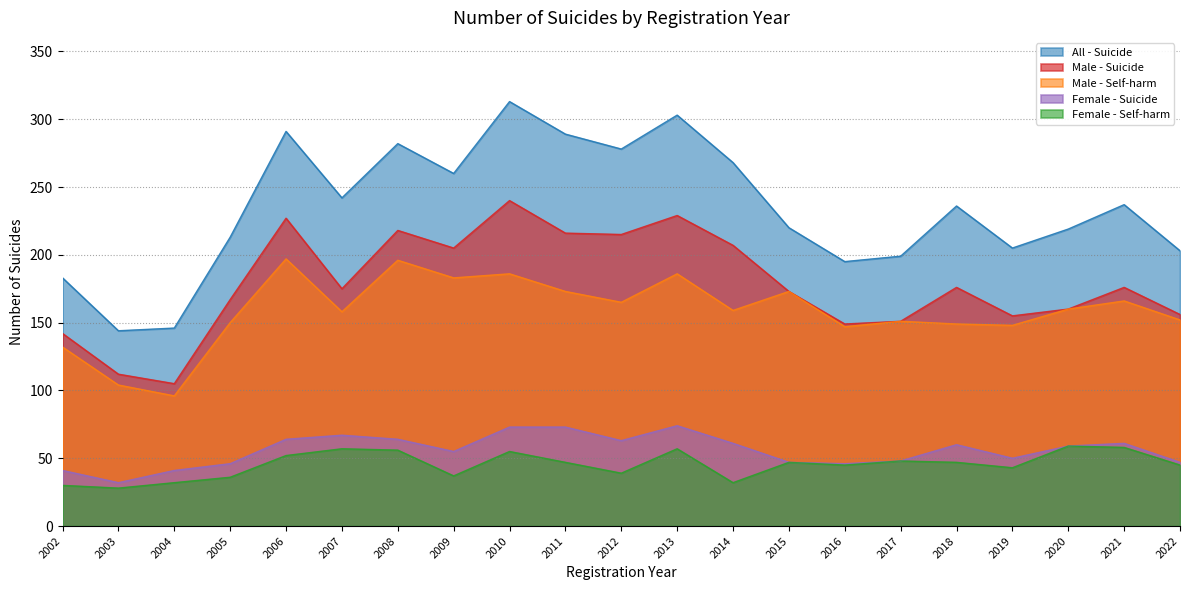

At which category is the sum across all series the highest?

2010